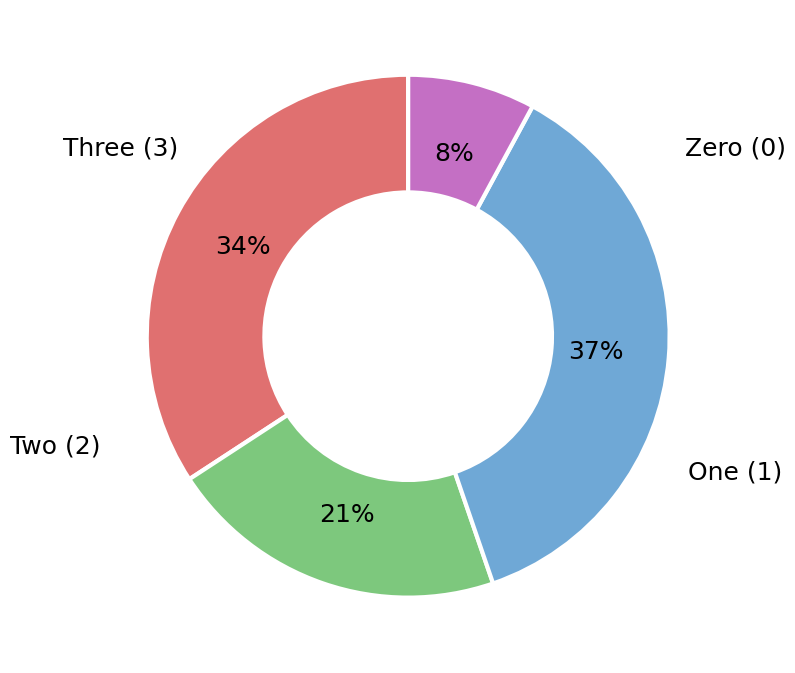

Is there any slice that represents more than half of the pie?

No